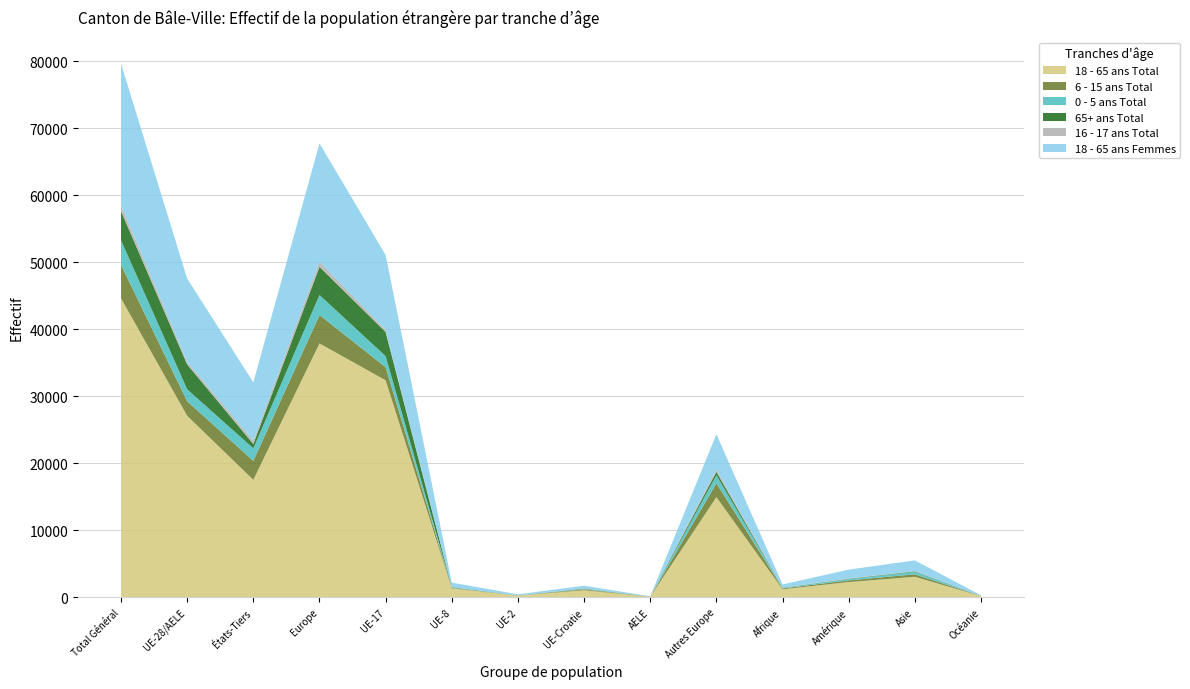

Reading right to left, extract all data points from this chart.

18 - 65 ans Total: 178	3063	2278	1200	14948	94	1054	255	1334	32375	37877	17528	27077	44605
6 - 15 ans Total: 17	368	247	124	2068	3	129	16	67	1957	4240	2827	2172	4999
0 - 5 ans Total: 16	368	188	96	1201	4	62	12	62	1645	2986	1871	1785	3656
65+ ans Total: 5	74	53	13	496	9	50	2	51	3595	4203	641	3707	4348
16 - 17 ans Total: 1	43	50	23	383	1	29	2	13	326	754	501	371	872
18 - 65 ans Femmes: 84	1596	1317	466	5233	39	406	160	666	11166	17670	8699	12437	21136